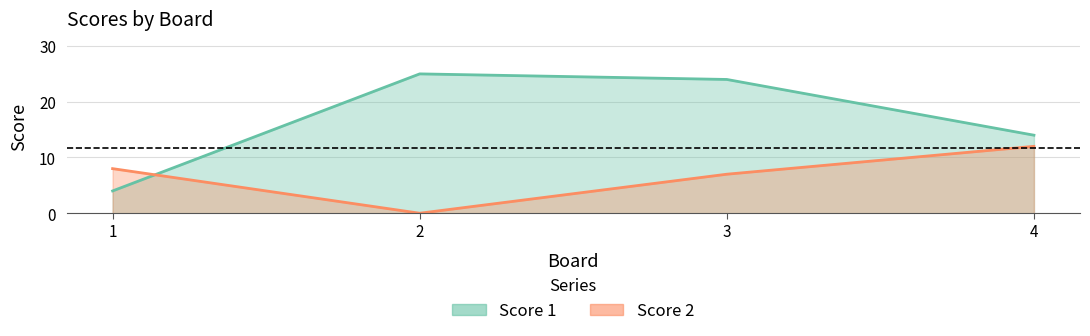

Which series changed the most between 2 and 3?

Score 2